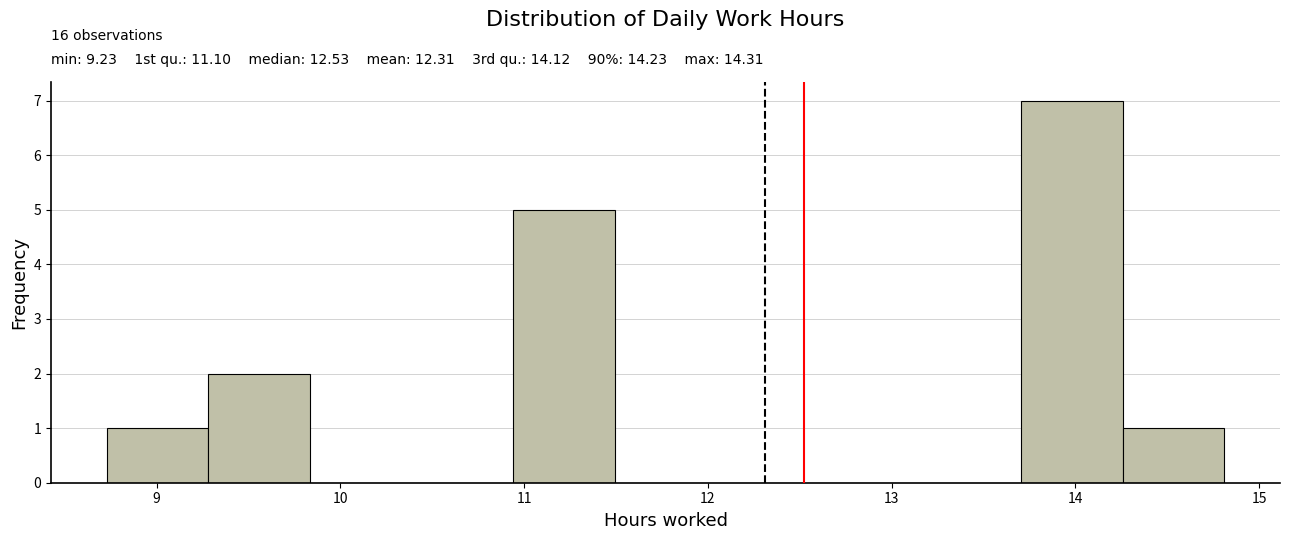

Over which range of the x-axis is the bar tallest?

13.7 to 14.3